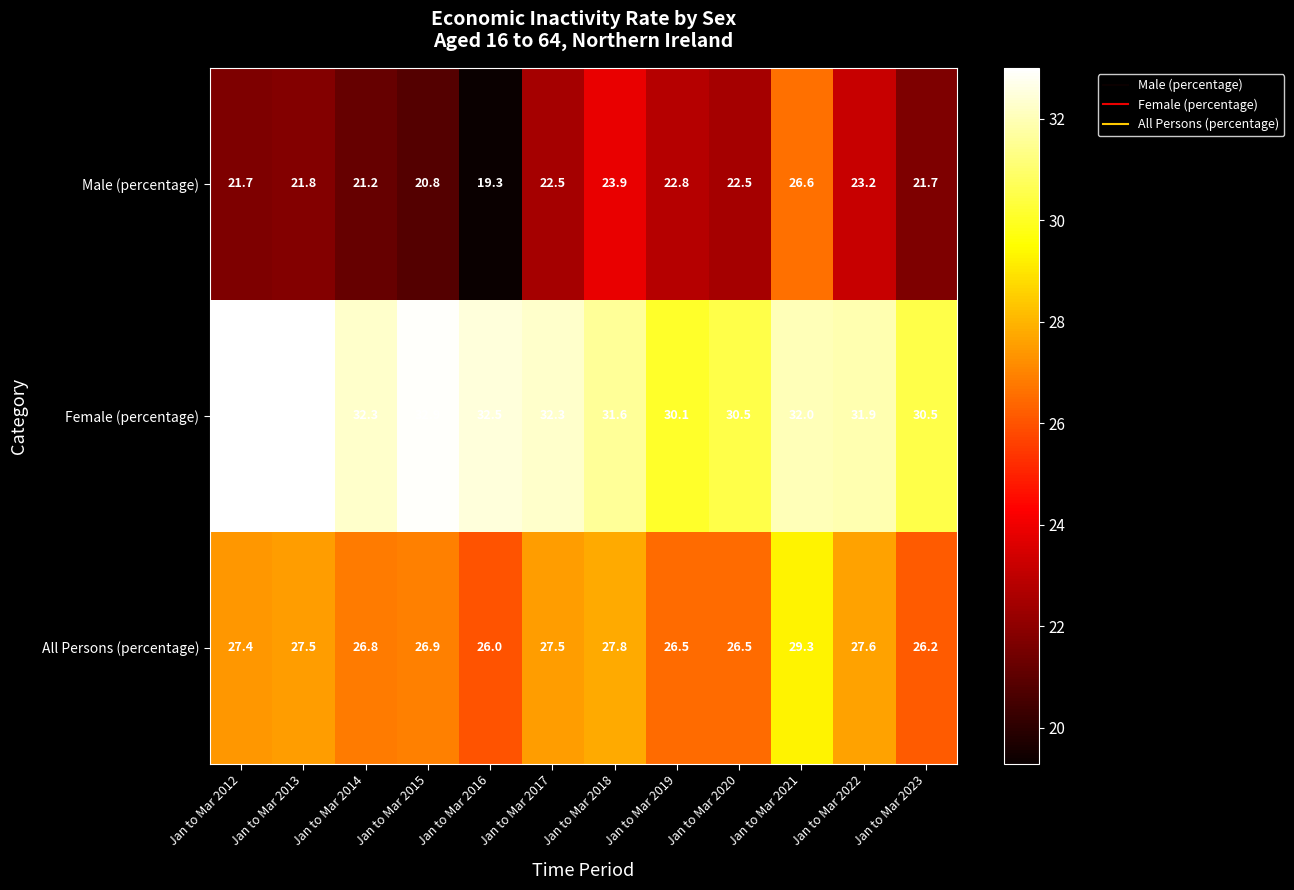

Where is Male (percentage) nearest to the value 22?

Jan to Mar 2013